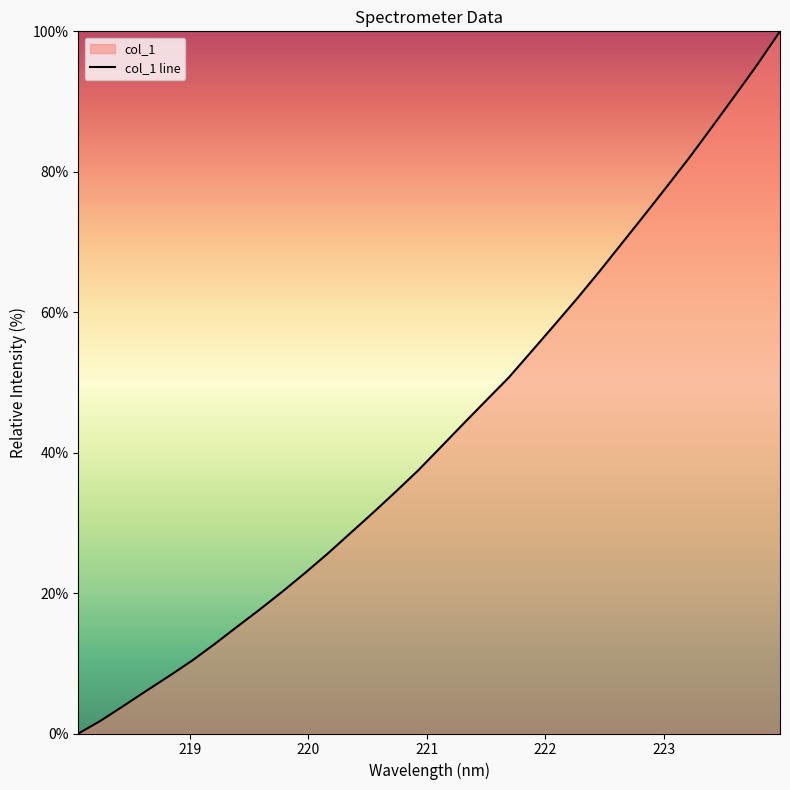

What is the maximum value shown in the chart?

100.0